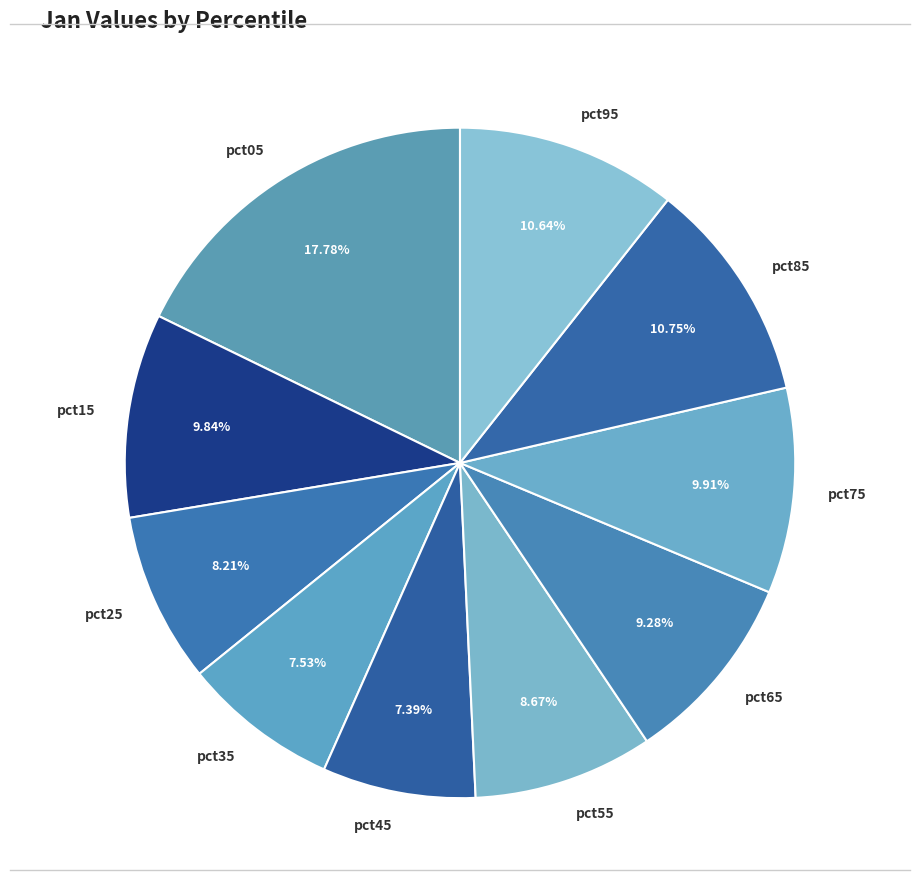

How many slices are in this pie chart?

10